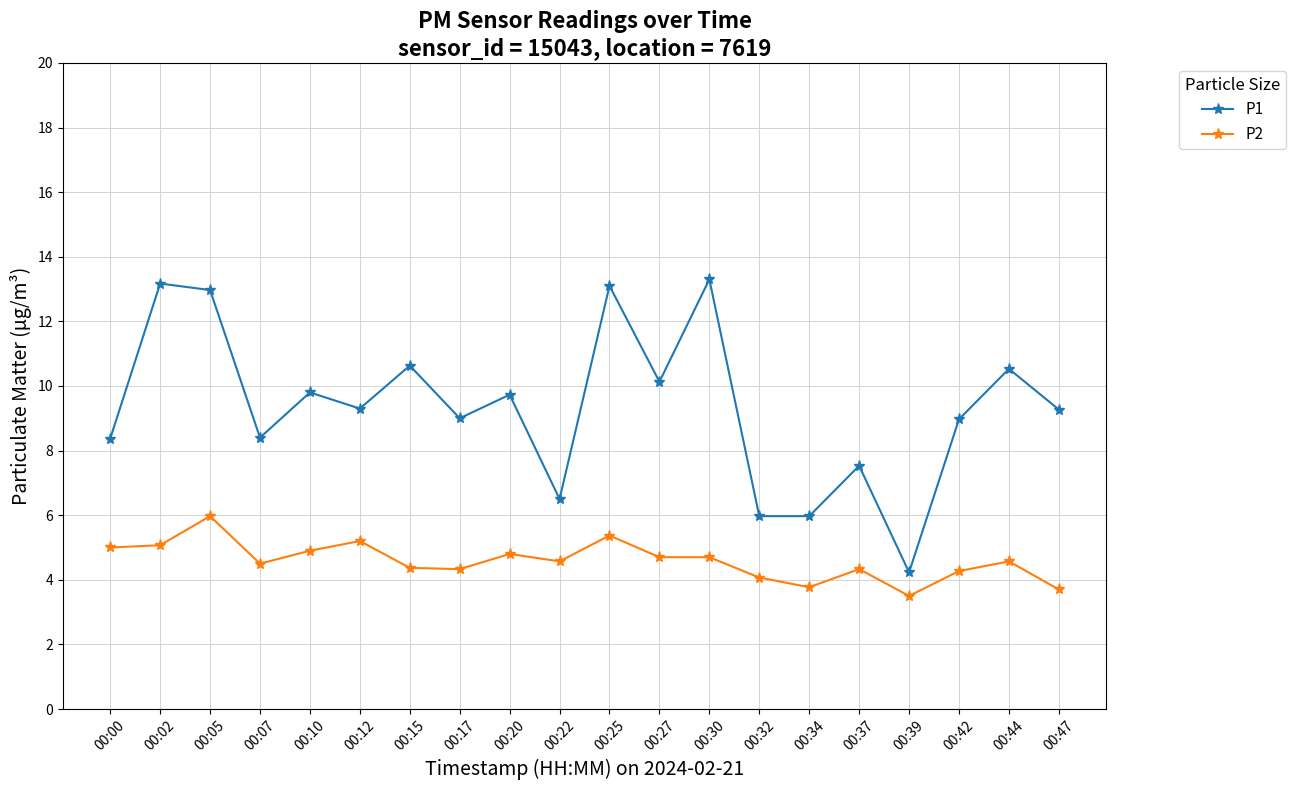

What is the sum of the P1 values at 00:25 and 00:32?

19.1